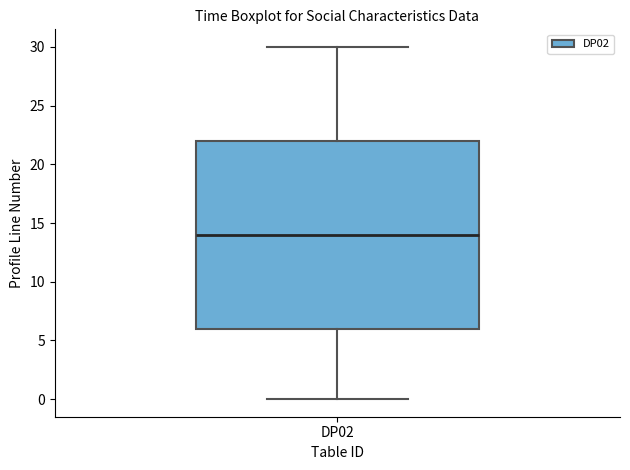

Transcribe this box plot: give where the median line is, the range the box spans, and where the two whiskers end, as read against the y-axis. The values are not printed on the chart, so give them approximately, as read against the axis.

median 14, box 6 to 22, whiskers 0 to 30